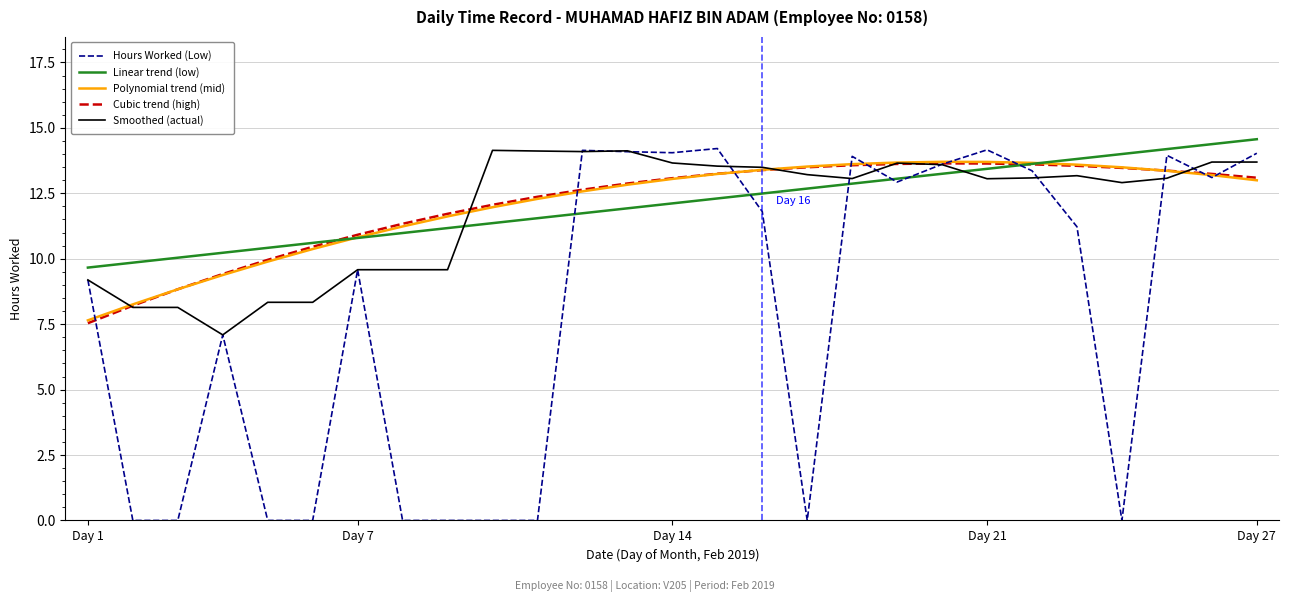

What is the maximum value shown in the chart?

14.6